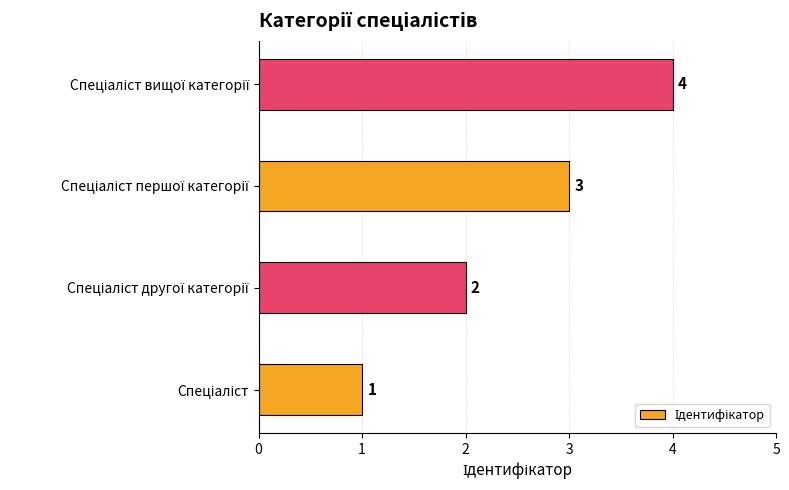

Count the values in the range 2 to 4.

3